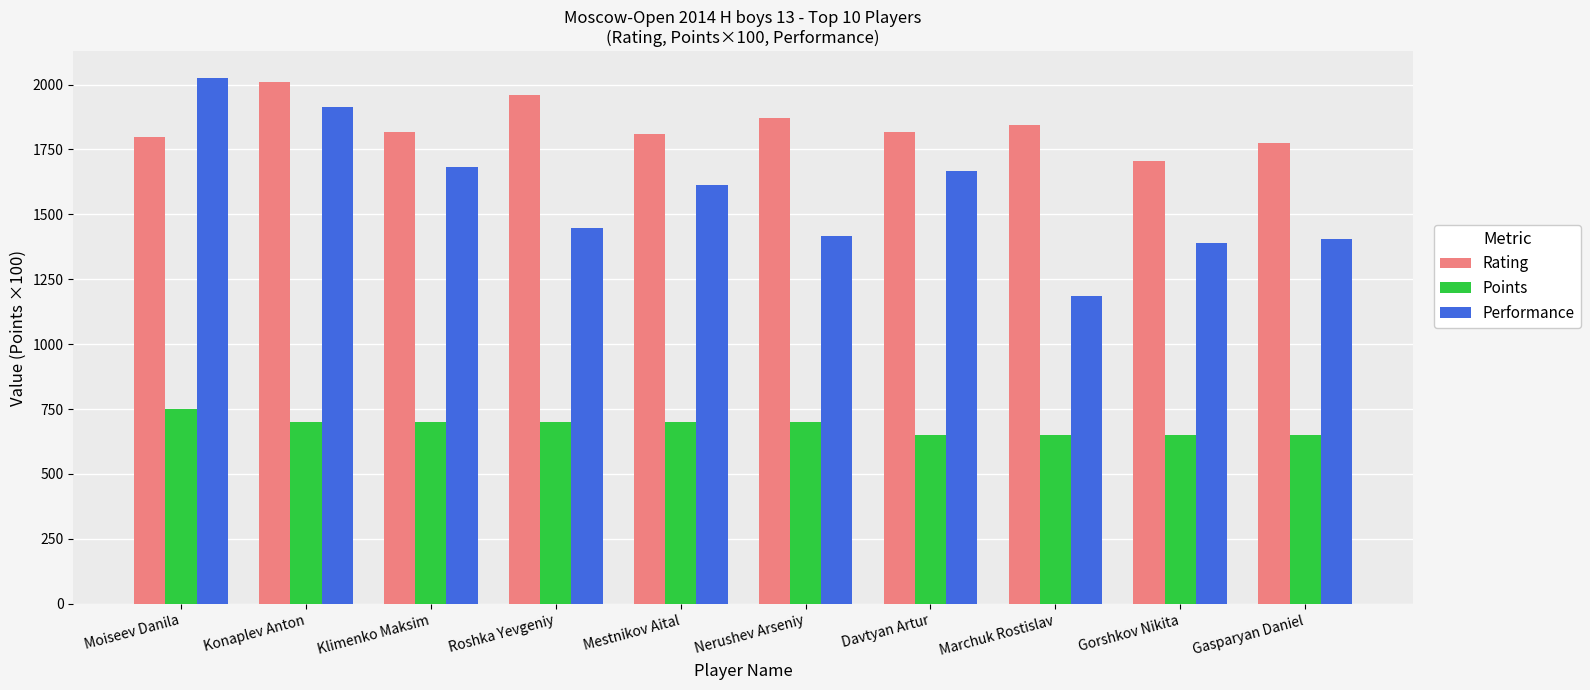

Where is Performance nearest to the value 1607?

Mestnikov Aital